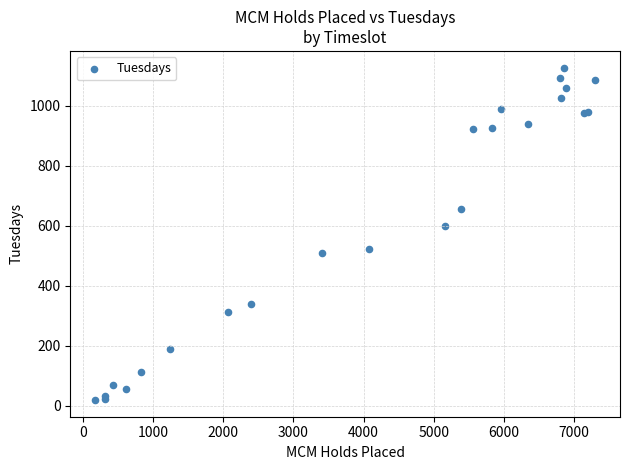

What Y value in the scatter plot is closest to 573?

600